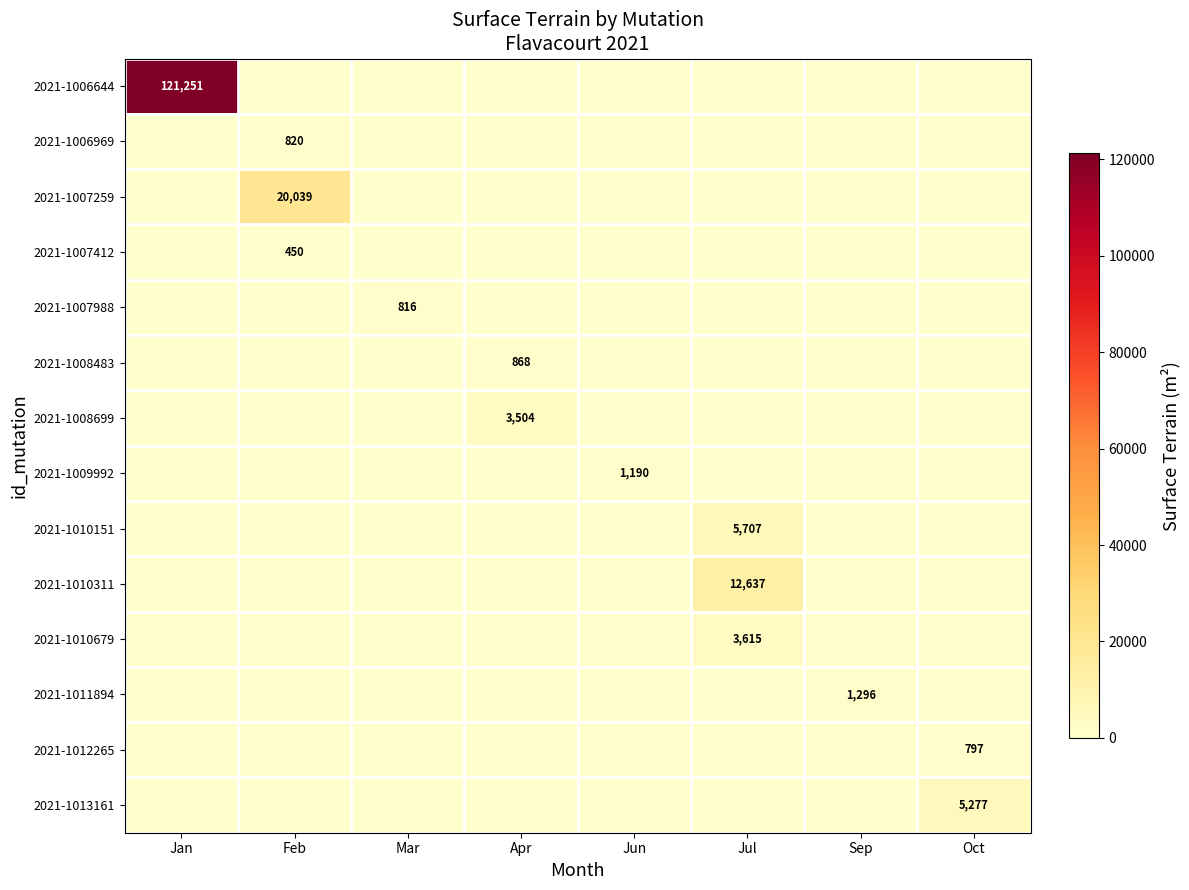

Rank the categories by 2021-1007412 value from lowest to highest.

Jan, Mar, Apr, Jun, Jul, Sep, Oct, Feb